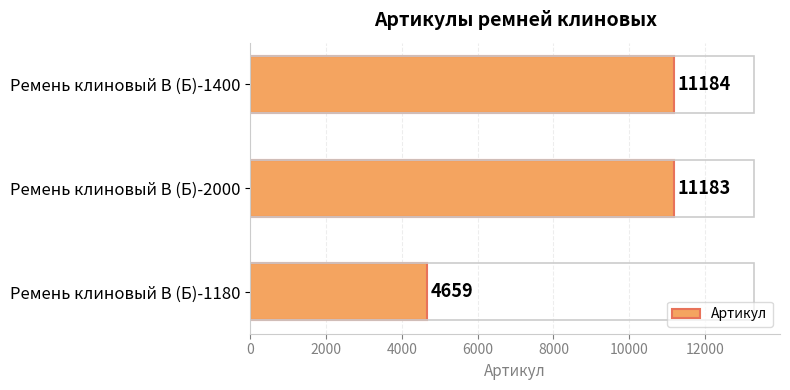

Reading bottom to top, transcribe all the data shown in this chart.

4659	11183	11184